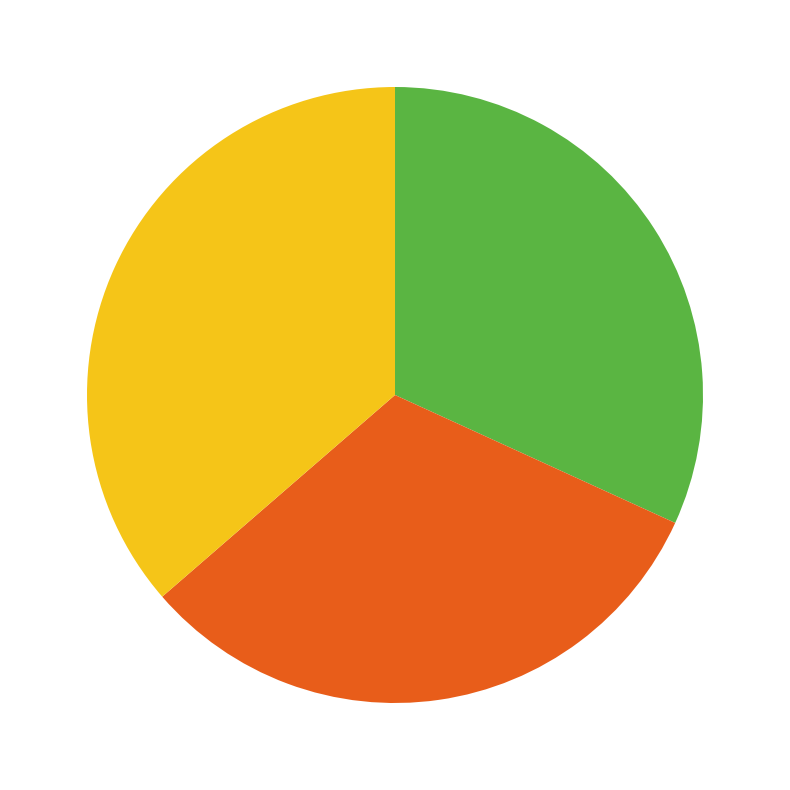

Is there any slice that represents more than half of the pie?

No